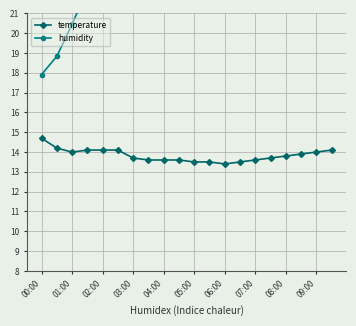

What is the value of the temperature point at the 8th from the left?

13.6